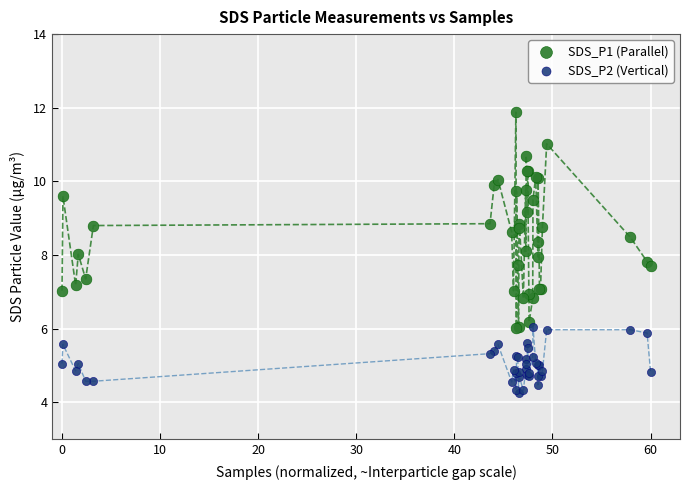

Which series reaches the minimum Y coordinate?

SDS_P2 (Vertical)